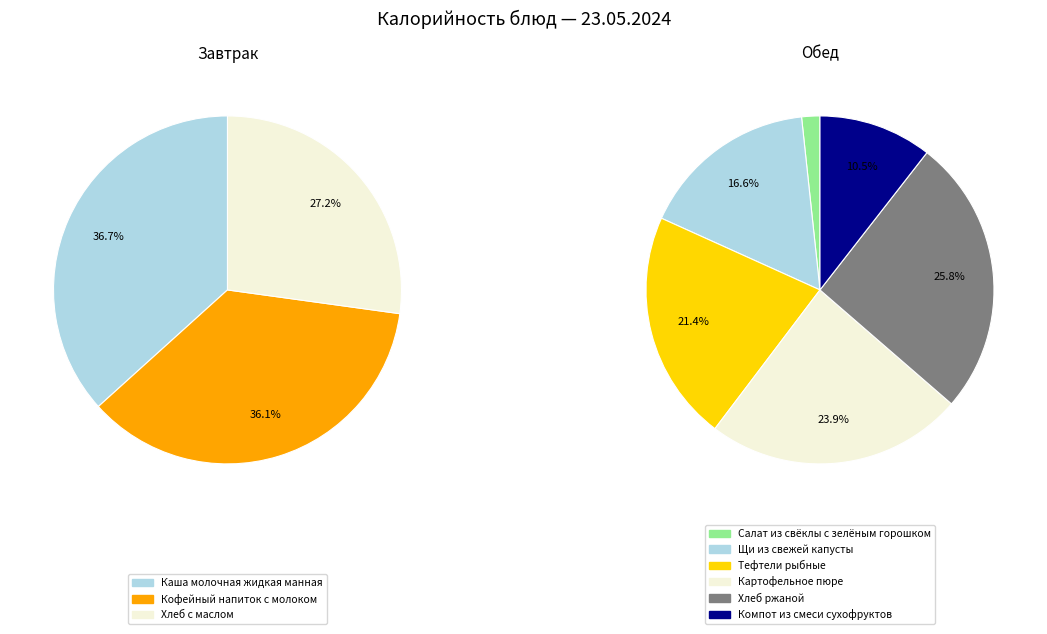

How many slices are in this pie chart?

9